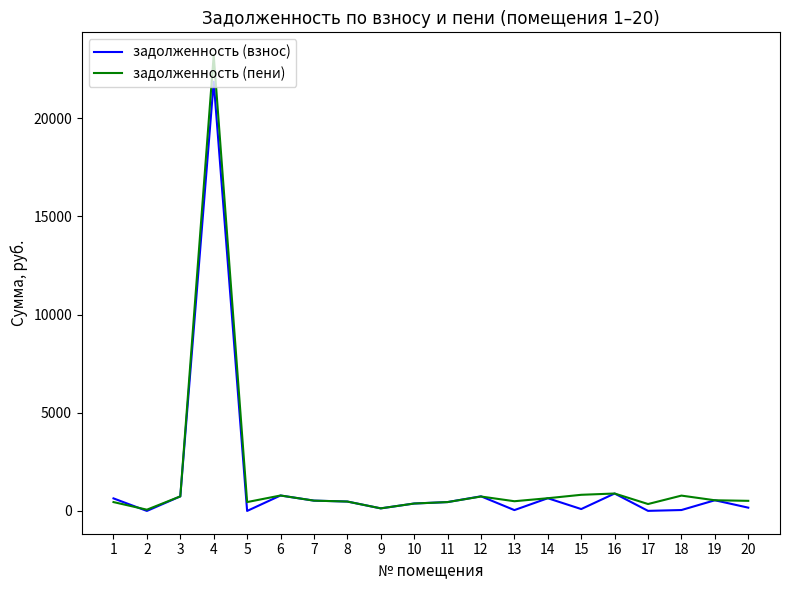

At which label does задолженность (взнос) reach its peak?

4